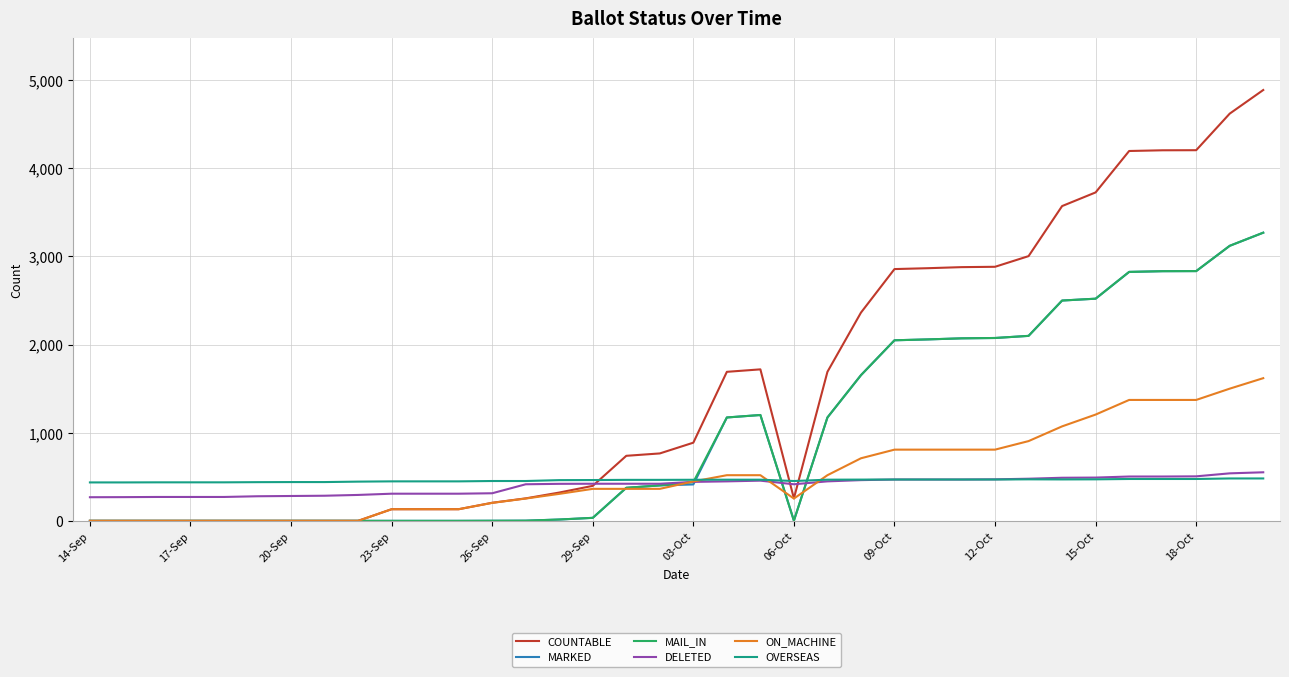

Which series has the widest spread of values?

COUNTABLE